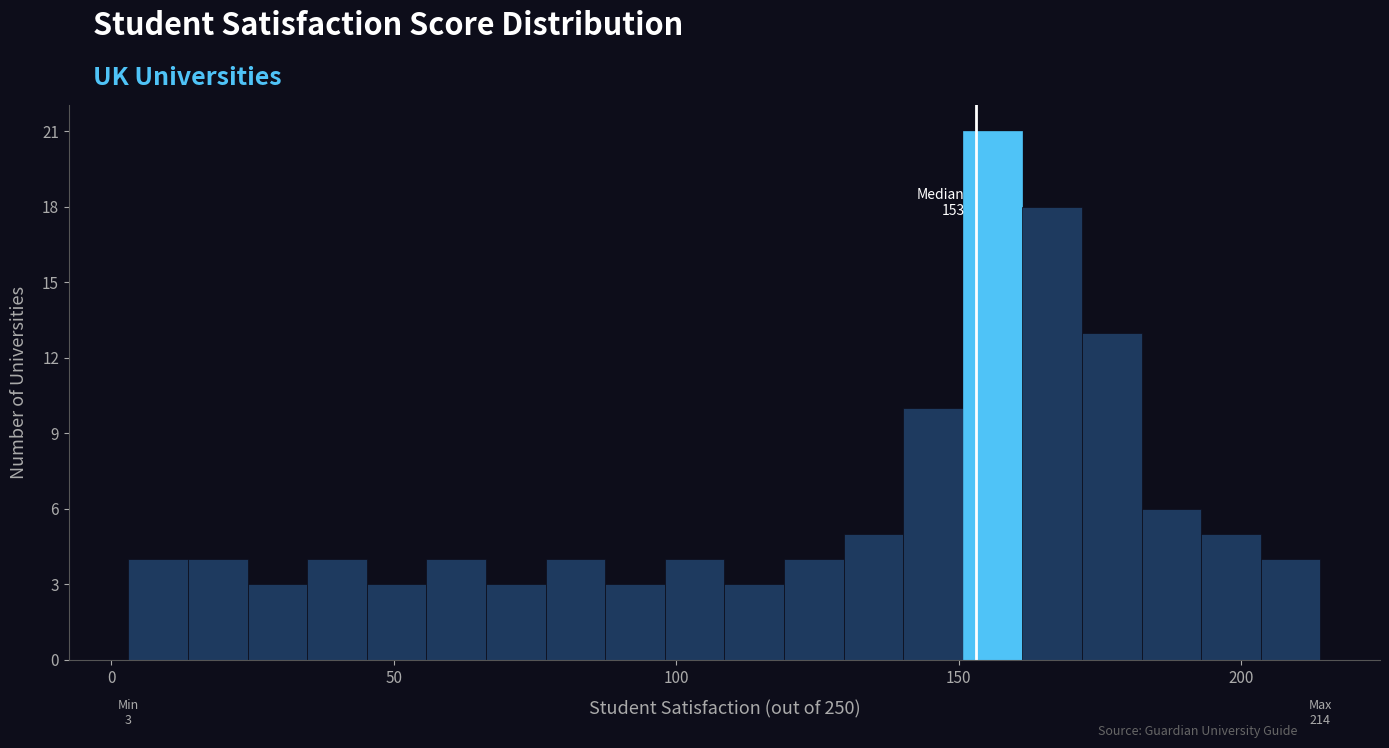

Around what value on the x-axis is the tallest bar? Give the approximate position of its centre, as read against the axis.

155